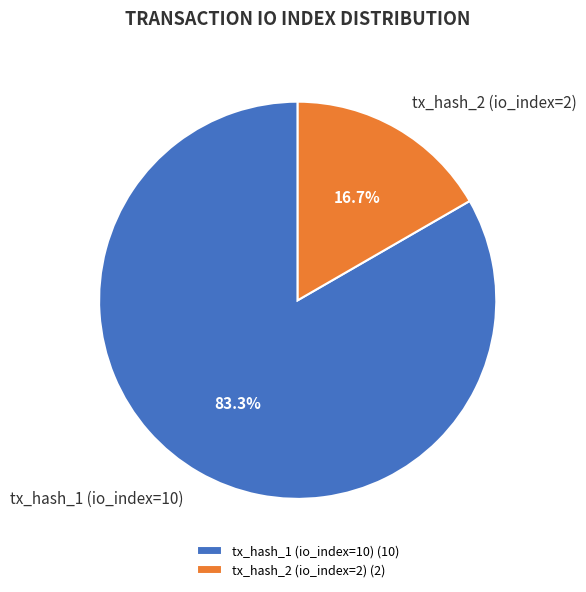

What is the ratio of the value at tx_hash_1 (io_index=10) to the value at tx_hash_2 (io_index=2)?

5.0